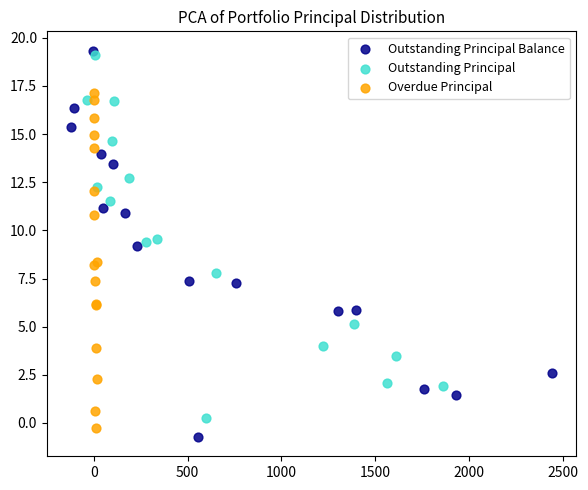

Which series contains the highest Y value?

Outstanding Principal Balance